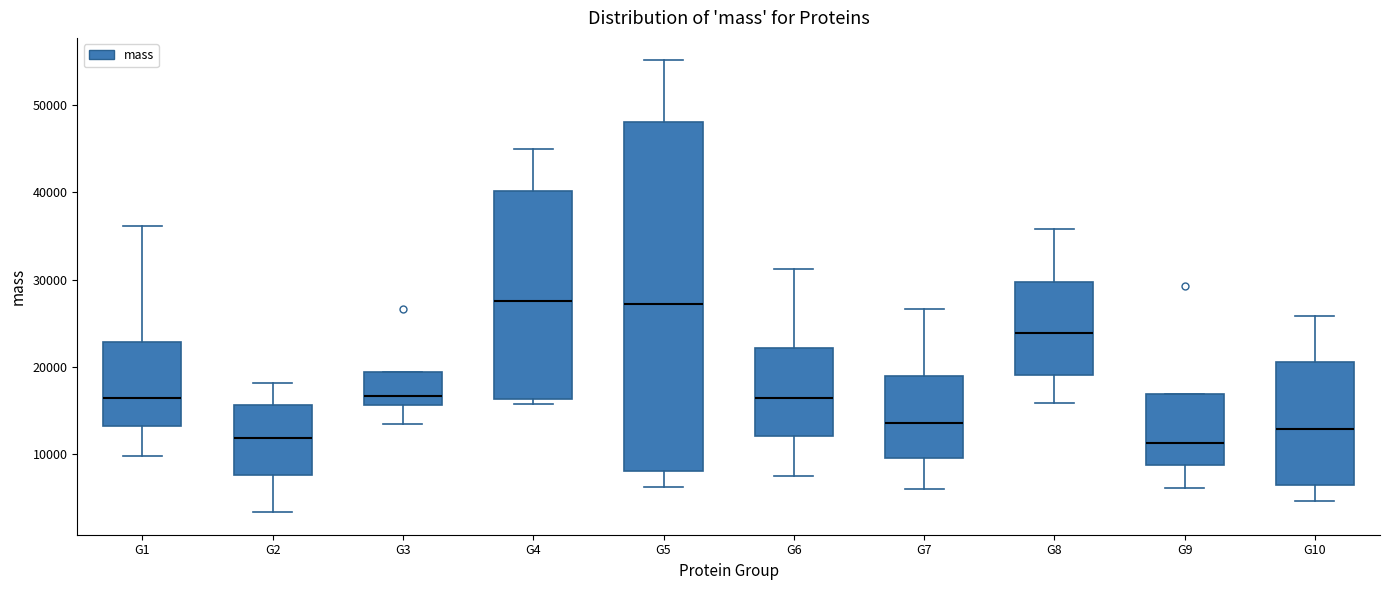

Where is the upper edge of the box for G8 on the y-axis? The values are not printed on the chart, so give them approximately, as read against the axis.

30000